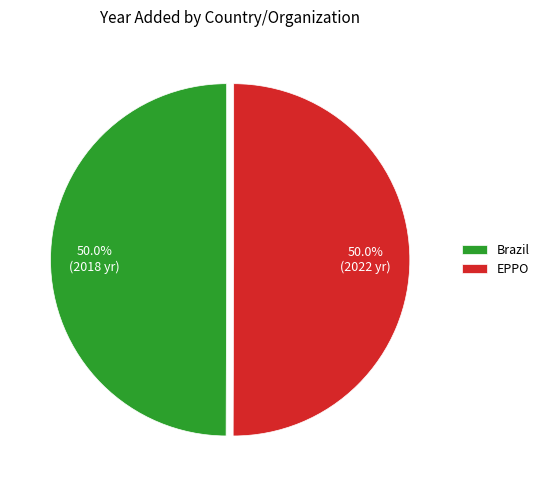

What is the ratio of the value at Brazil to the value at EPPO?

1.0